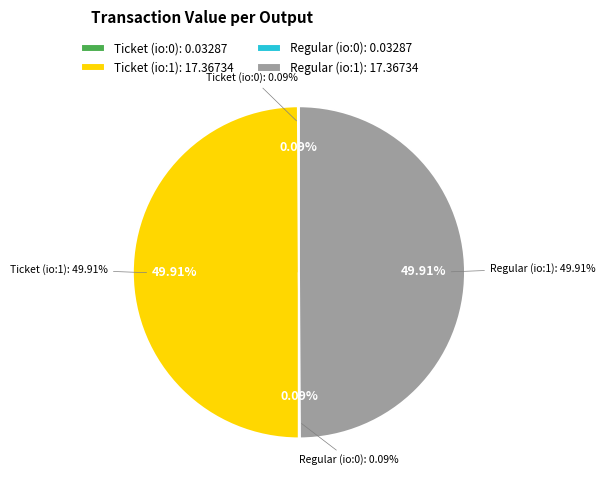

How many segments does this pie chart have?

4